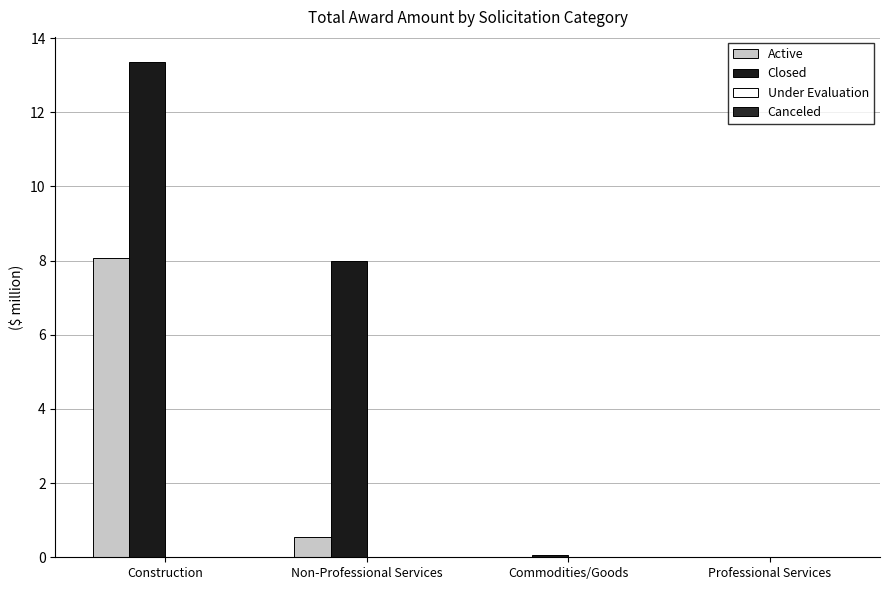

What is the label of the 4th bar from the left?

Professional Services